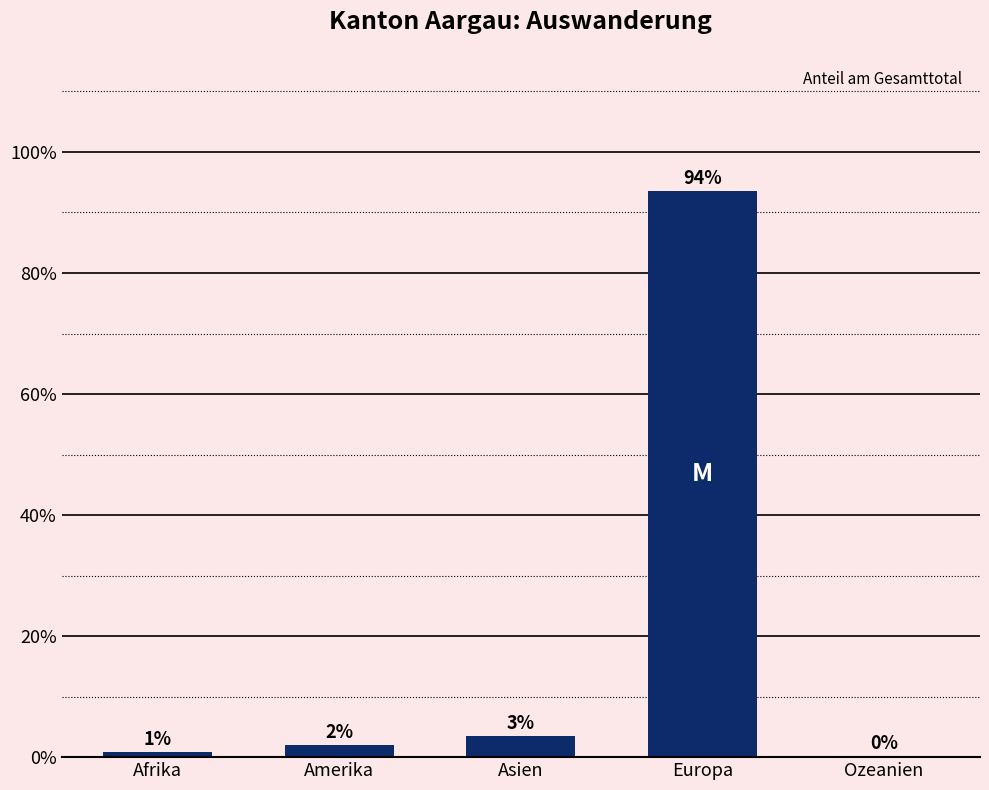

What is the label of the 2nd bar from the right?

Europa